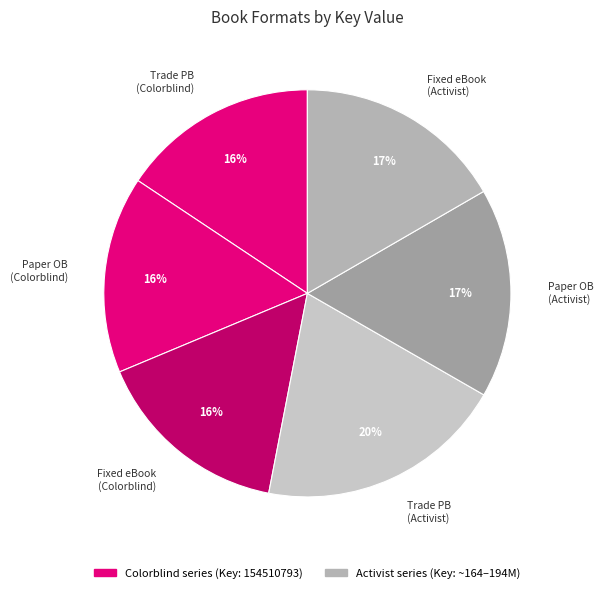

True or false: Paper OB (Activist) accounts for 5% of the total.

False